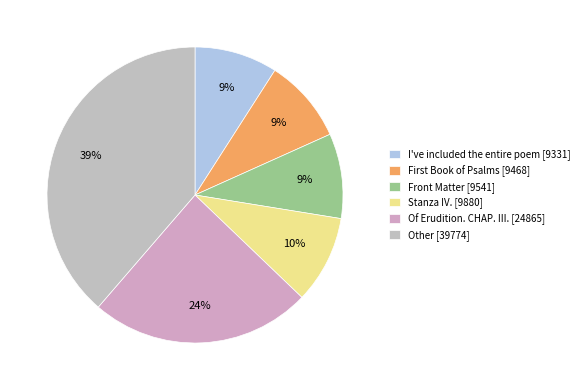

Is there a majority slice in this chart?

No